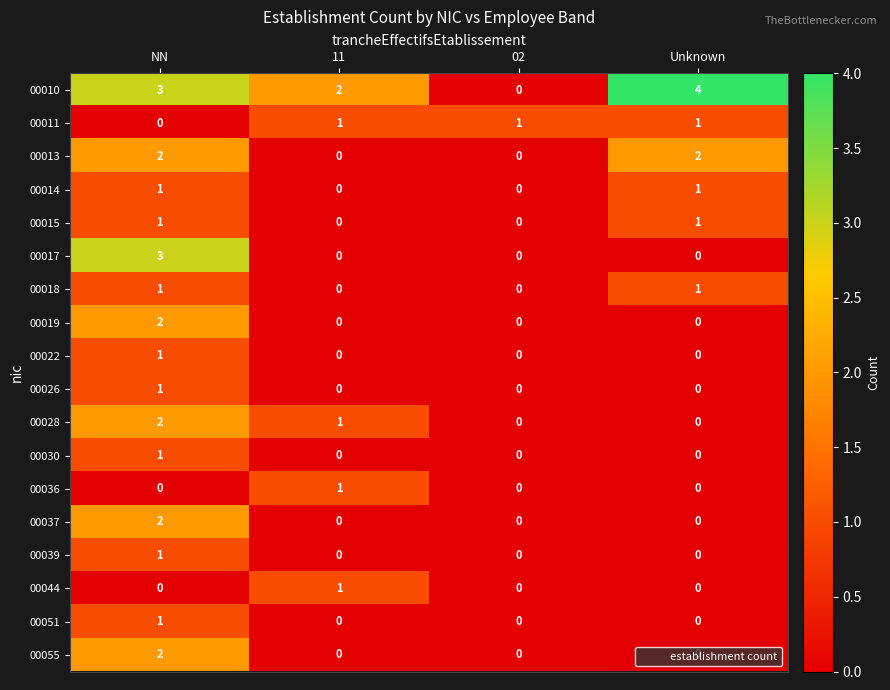

Which category has the lowest value in the 00011 series?

NN